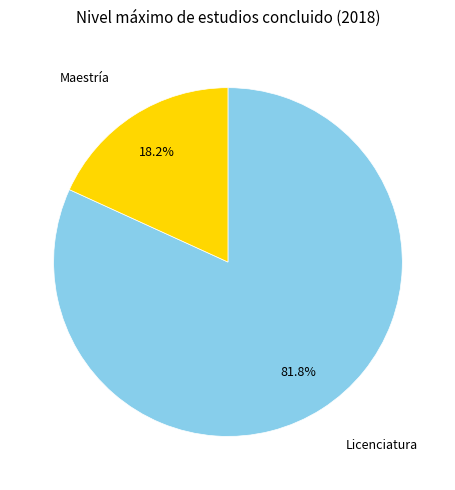

Which slice is the largest?

Licenciatura